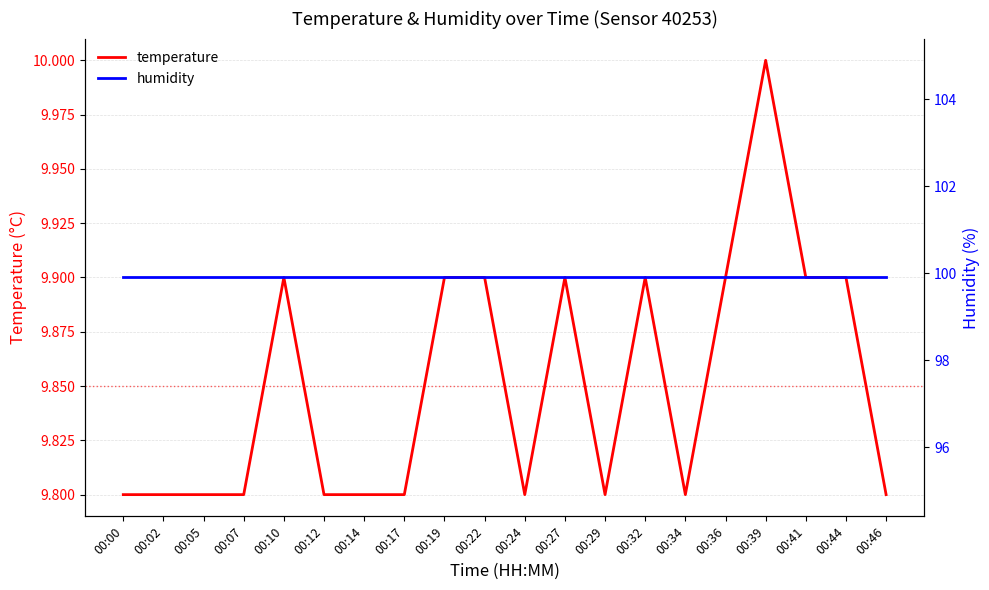

Reading right to left, extract all data points from this chart.

temperature: 00:46=9.8	00:44=9.9	00:41=9.9	00:39=10.0	00:36=9.9	00:34=9.8	00:32=9.9	00:29=9.8	00:27=9.9	00:24=9.8	00:22=9.9	00:19=9.9	00:17=9.8	00:14=9.8	00:12=9.8	00:10=9.9	00:07=9.8	00:05=9.8	00:02=9.8	00:00=9.8
humidity: 00:46=99.9	00:44=99.9	00:41=99.9	00:39=99.9	00:36=99.9	00:34=99.9	00:32=99.9	00:29=99.9	00:27=99.9	00:24=99.9	00:22=99.9	00:19=99.9	00:17=99.9	00:14=99.9	00:12=99.9	00:10=99.9	00:07=99.9	00:05=99.9	00:02=99.9	00:00=99.9